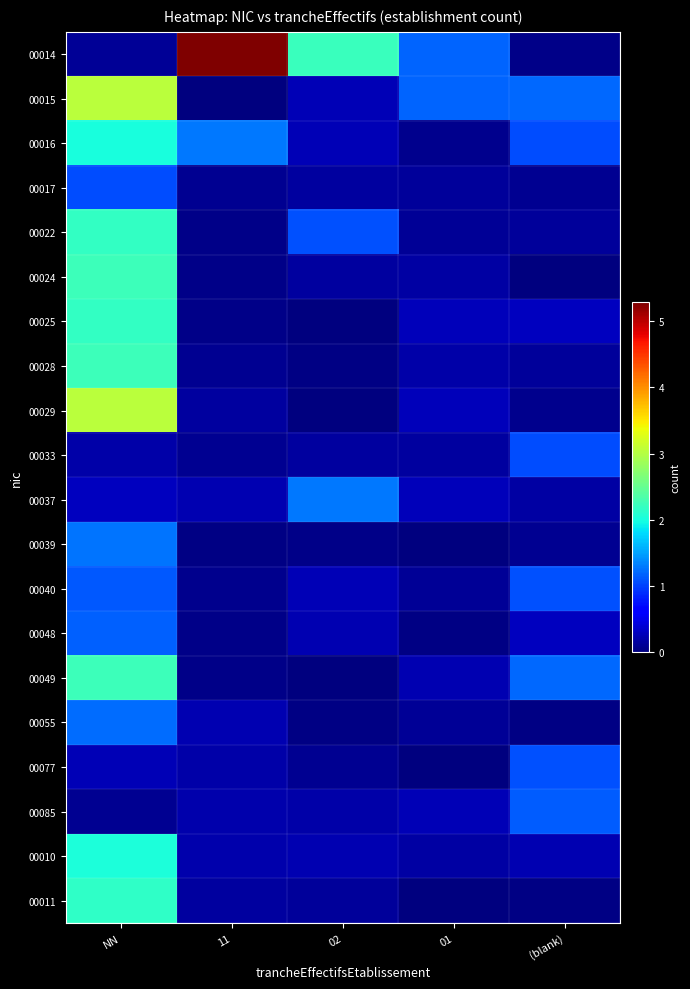

Reading left to right, extract all data points from this chart.

00014: NN=0.1	11=5.3	02=2.2	01=1.2	(blank)=0.0
00015: NN=3.0	11=0.0	02=0.3	01=1.2	(blank)=1.2
00016: NN=2.0	11=1.3	02=0.2	01=0.1	(blank)=1.1
00017: NN=1.1	11=0.1	02=0.2	01=0.1	(blank)=0.1
00022: NN=2.2	11=0.0	02=1.1	01=0.1	(blank)=0.1
00024: NN=2.2	11=0.1	02=0.2	01=0.2	(blank)=0.0
00025: NN=2.2	11=0.1	02=0.0	01=0.3	(blank)=0.3
00028: NN=2.2	11=0.1	02=0.0	01=0.2	(blank)=0.1
00029: NN=3.0	11=0.1	02=0.0	01=0.3	(blank)=0.1
00033: NN=0.2	11=0.1	02=0.2	01=0.2	(blank)=1.1
00037: NN=0.3	11=0.2	02=1.3	01=0.3	(blank)=0.2
00039: NN=1.3	11=0.0	02=0.1	01=0.0	(blank)=0.1
00040: NN=1.1	11=0.1	02=0.2	01=0.1	(blank)=1.1
00048: NN=1.2	11=0.0	02=0.2	01=0.0	(blank)=0.3
00049: NN=2.2	11=0.1	02=0.0	01=0.2	(blank)=1.2
00055: NN=1.2	11=0.2	02=0.0	01=0.1	(blank)=0.0
00077: NN=0.3	11=0.2	02=0.1	01=0.0	(blank)=1.1
00085: NN=0.1	11=0.2	02=0.2	01=0.3	(blank)=1.1
00010: NN=2.0	11=0.2	02=0.2	01=0.2	(blank)=0.2
00011: NN=2.1	11=0.2	02=0.1	01=0.0	(blank)=0.0